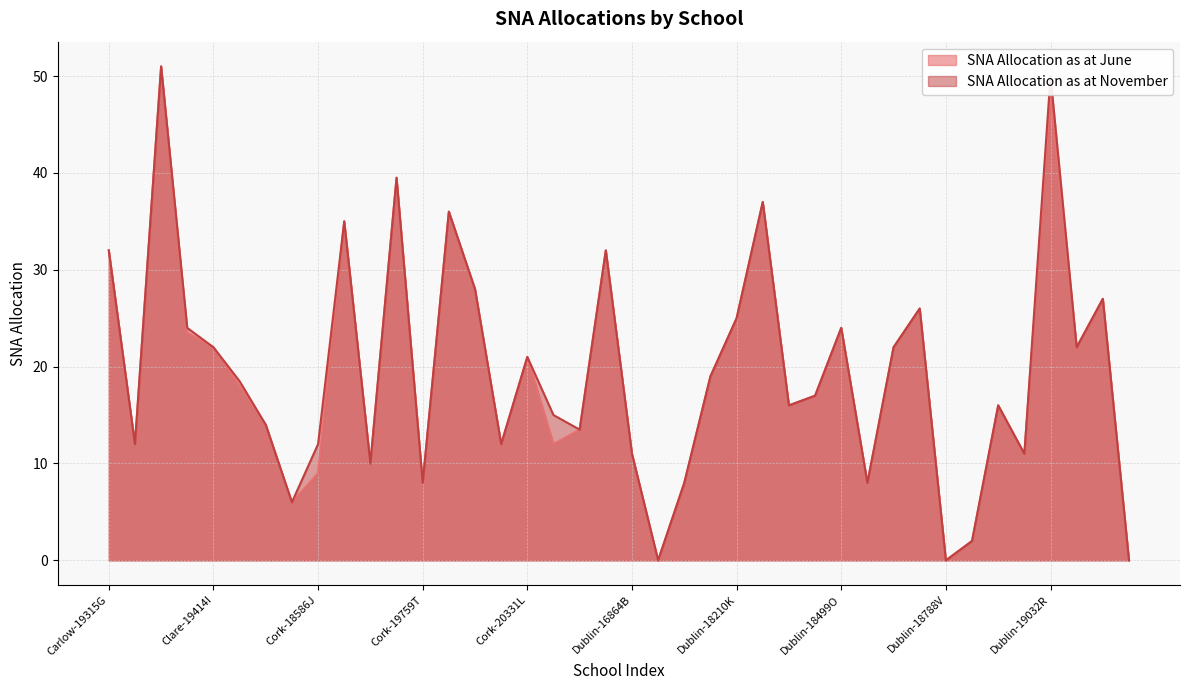

Reading right to left, transcribe all the data shown in this chart.

SNA Allocation as at June: 0.0	27.0	22.0	48.0	11.0	16.0	2.0	0.0	26.0	22.0	8.0	24.0	17.0	16.0	37.0	25.0	19.0	8.0	0.0	11.0	32.0	13.5	12.0	21.0	12.0	28.0	36.0	8.0	39.5	10.0	35.0	9.0	6.0	14.0	18.0	22.0	23.5	51.0	12.0	32.0
SNA Allocation as at November: 0.0	27.0	22.0	50.0	11.0	16.0	2.0	0.0	26.0	22.0	8.0	24.0	17.0	16.0	37.0	25.0	19.0	8.0	0.0	11.0	32.0	13.5	15.0	21.0	12.0	28.0	36.0	8.0	39.5	10.0	35.0	12.0	6.0	14.0	18.5	22.0	24.0	51.0	12.0	32.0